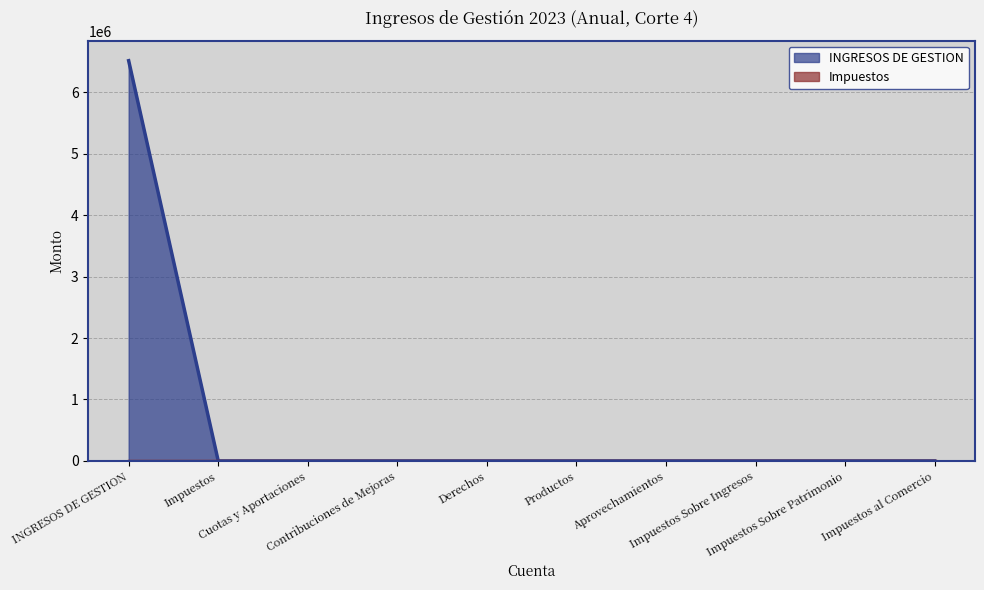

The value at Cuotas y Aportaciones is 0. True or false?

True